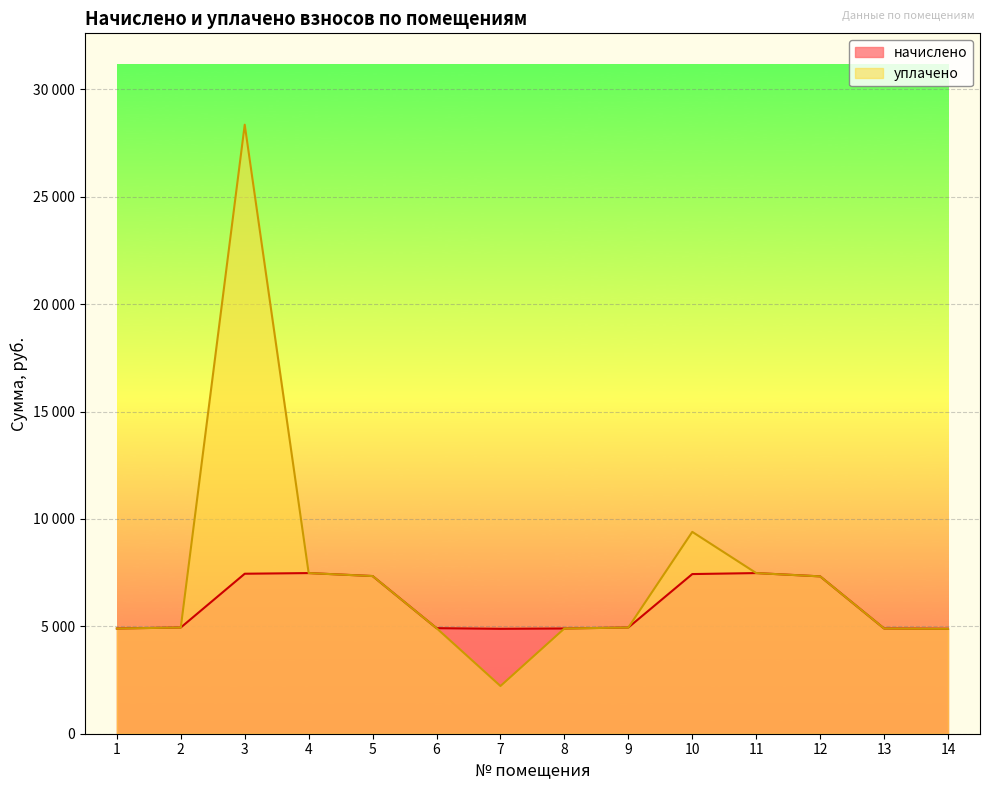

Count the number of categories in the chart.

14